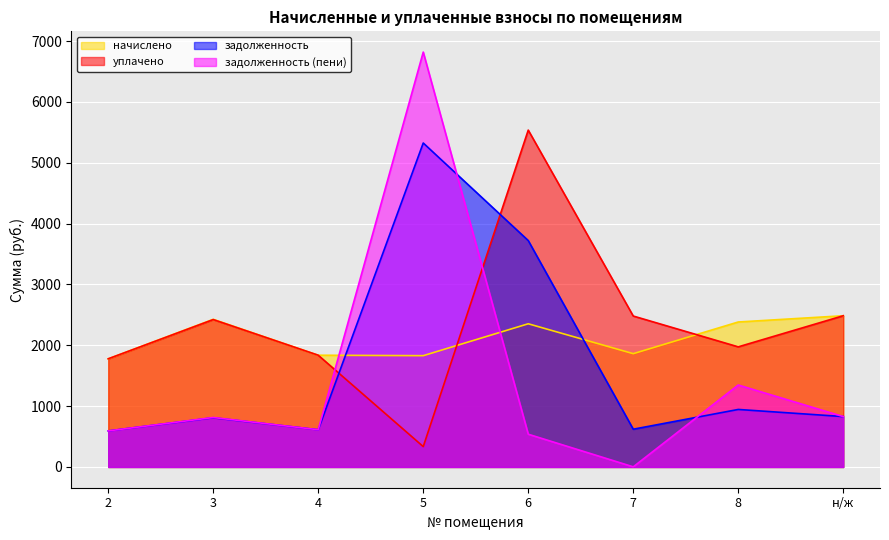

What is the label of the 6th point from the right?

4